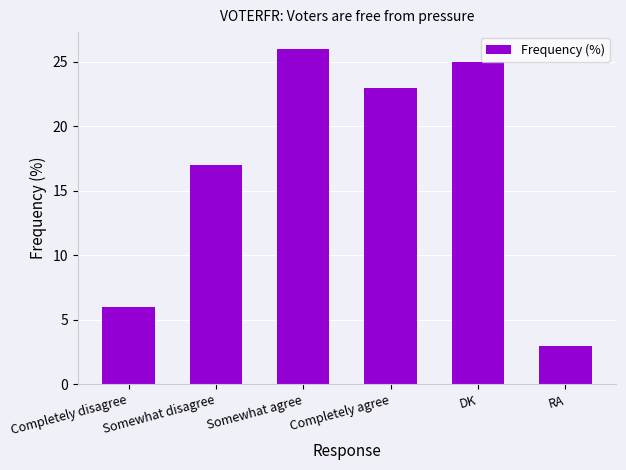

Rank the categories by value from lowest to highest.

RA, Completely disagree, Somewhat disagree, Completely agree, DK, Somewhat agree